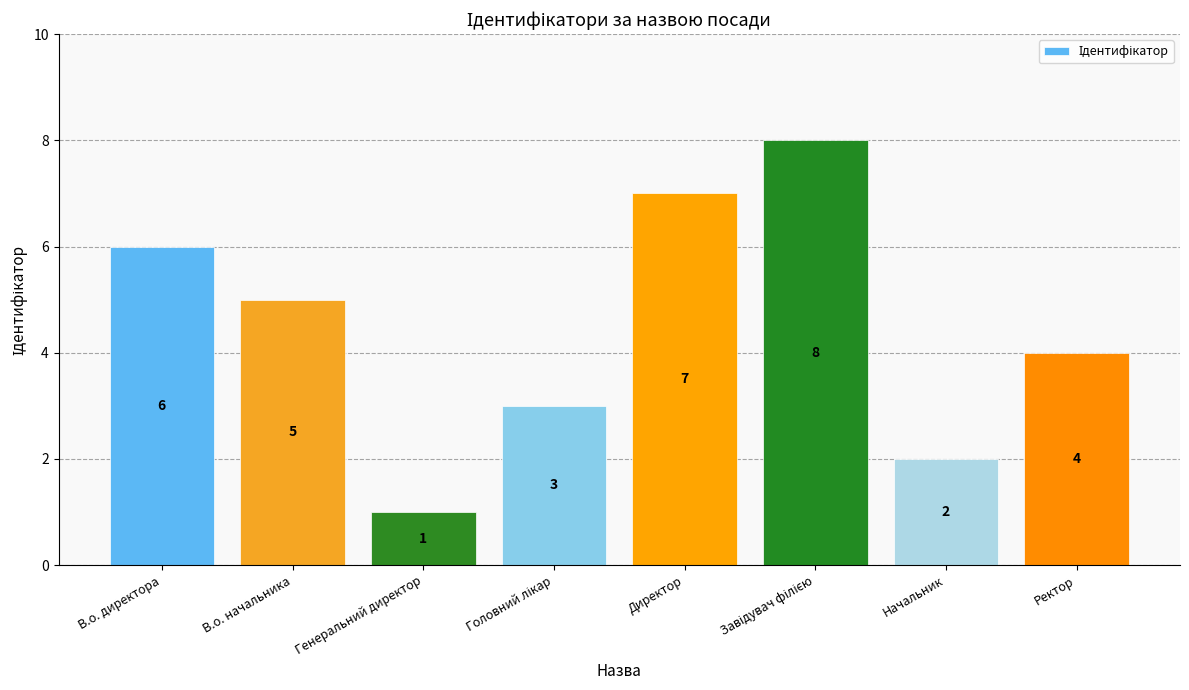

What is the sum of the values at Генеральний директор and В.о. начальника?

6